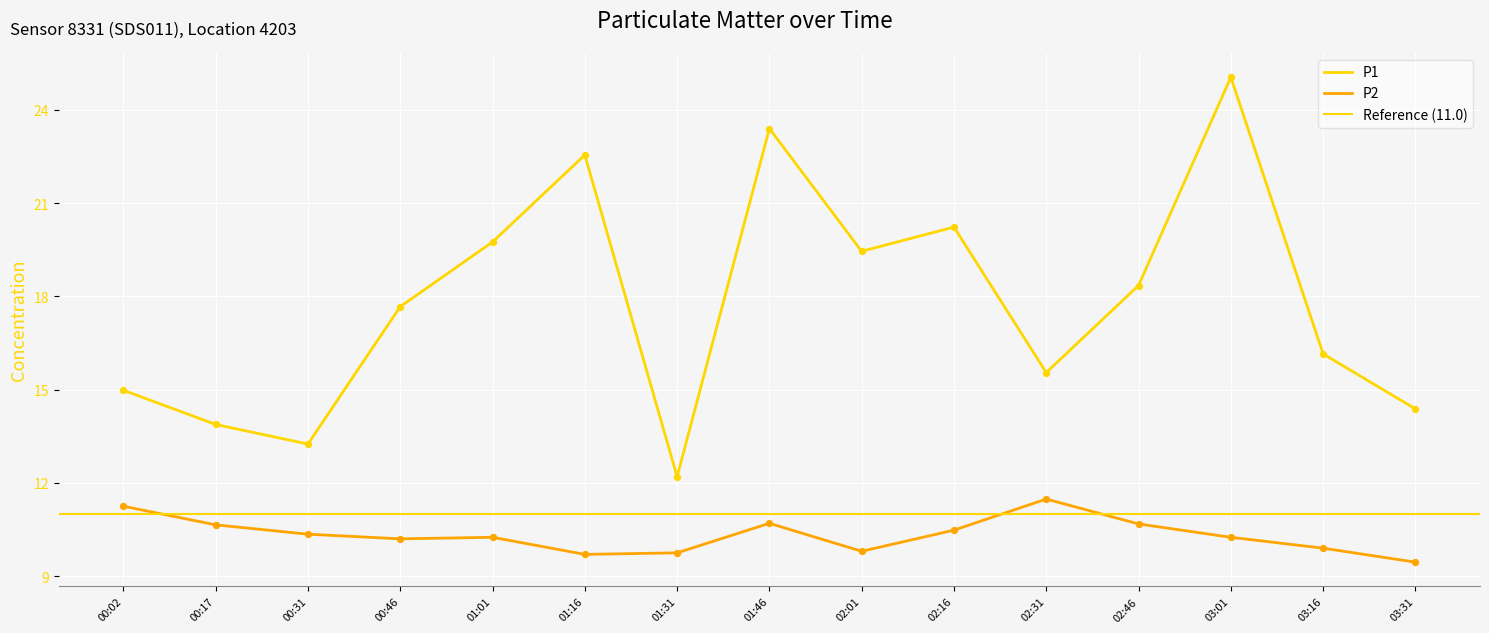

Which series has the widest spread of Y values?

P1